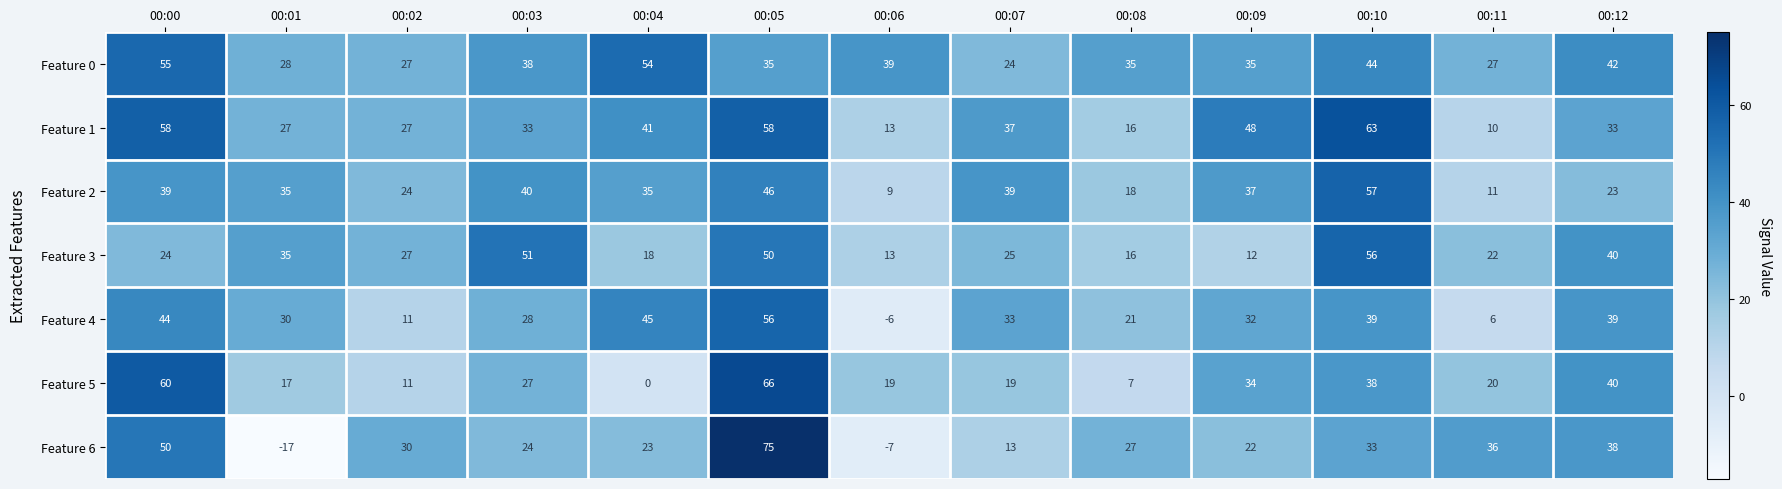

What is the smallest value displayed?

-17